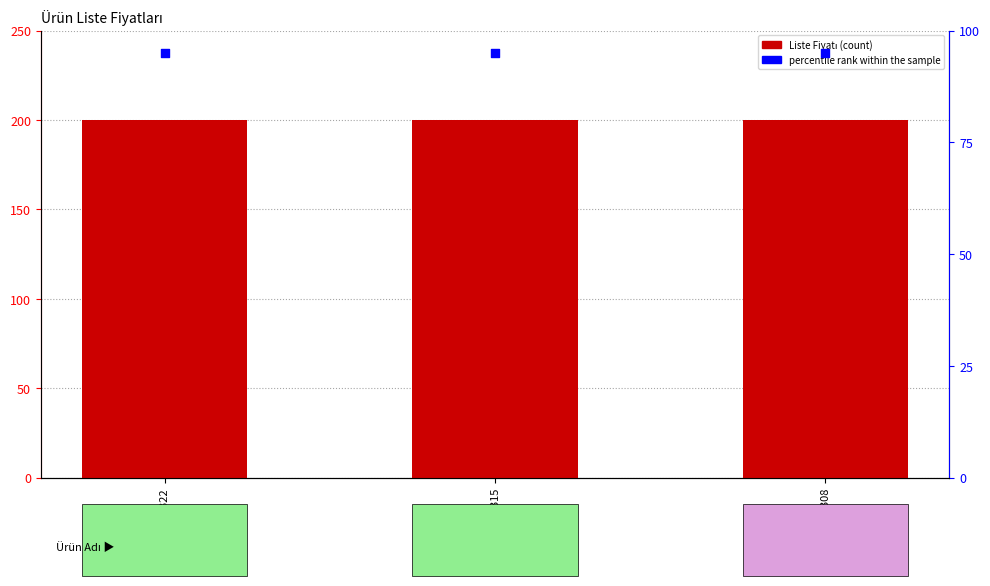

Which series contains the highest Y value?

Liste Fiyatı